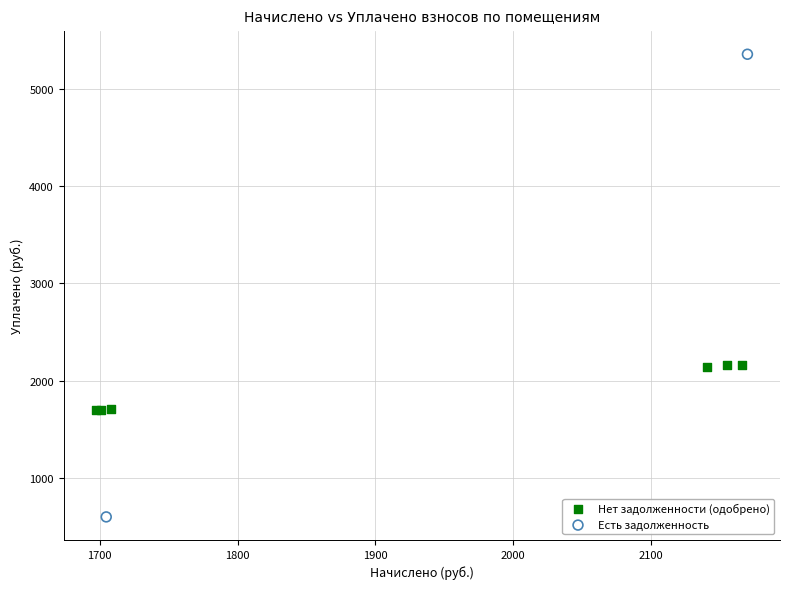

What are all the series names shown in the legend?

Нет задолженности (одобрено), Есть задолженность